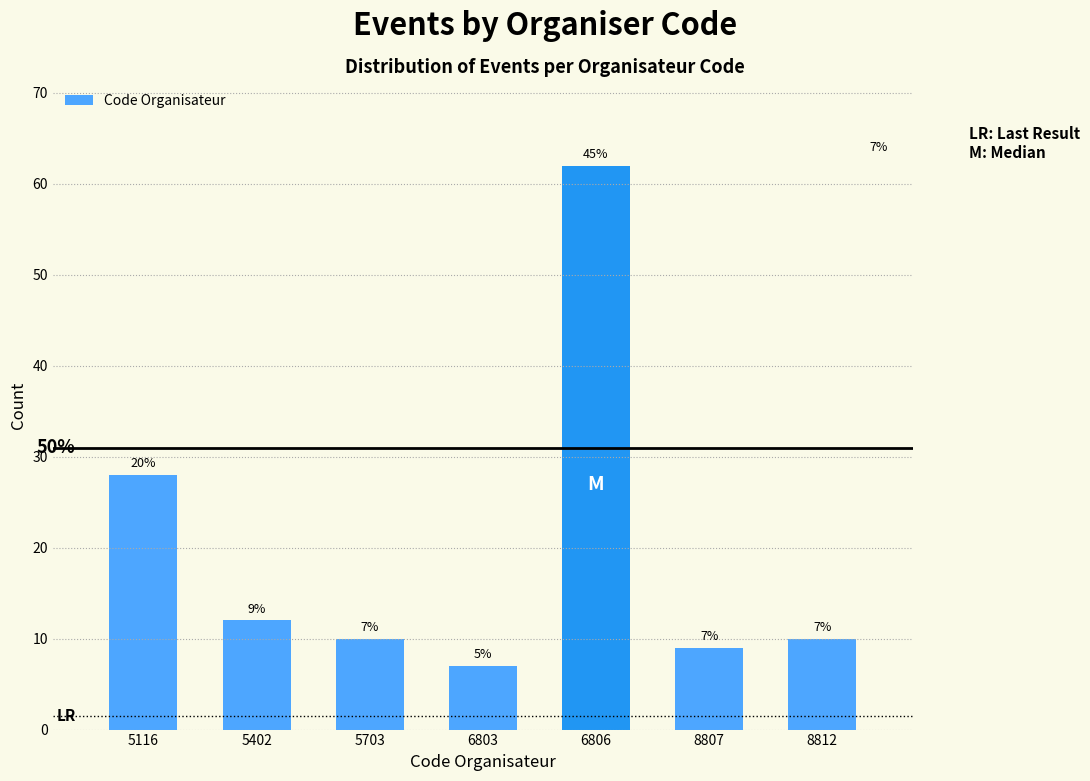

Reading right to left, list all the values displayed in this chart.

10	9	62	7	10	12	28